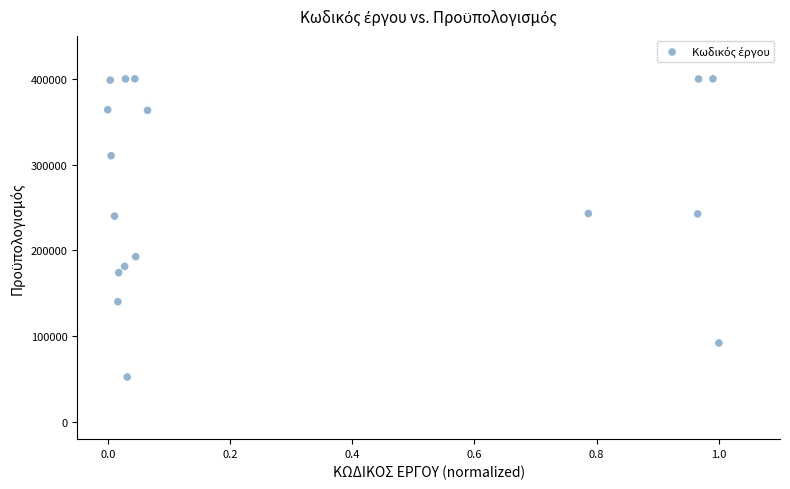

What is the range of Y values (max minus min)?

347573.6